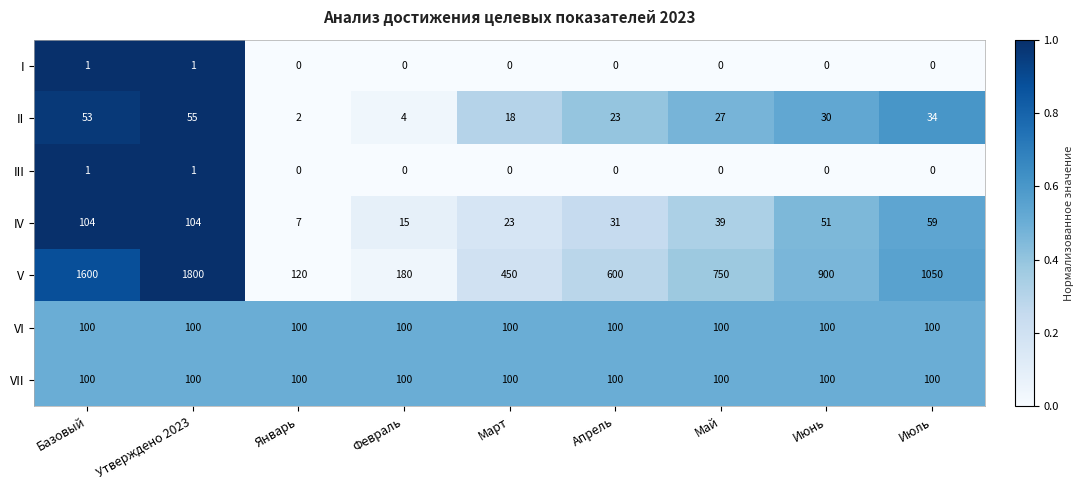

The V series shows 900 at Июнь. True or false?

True